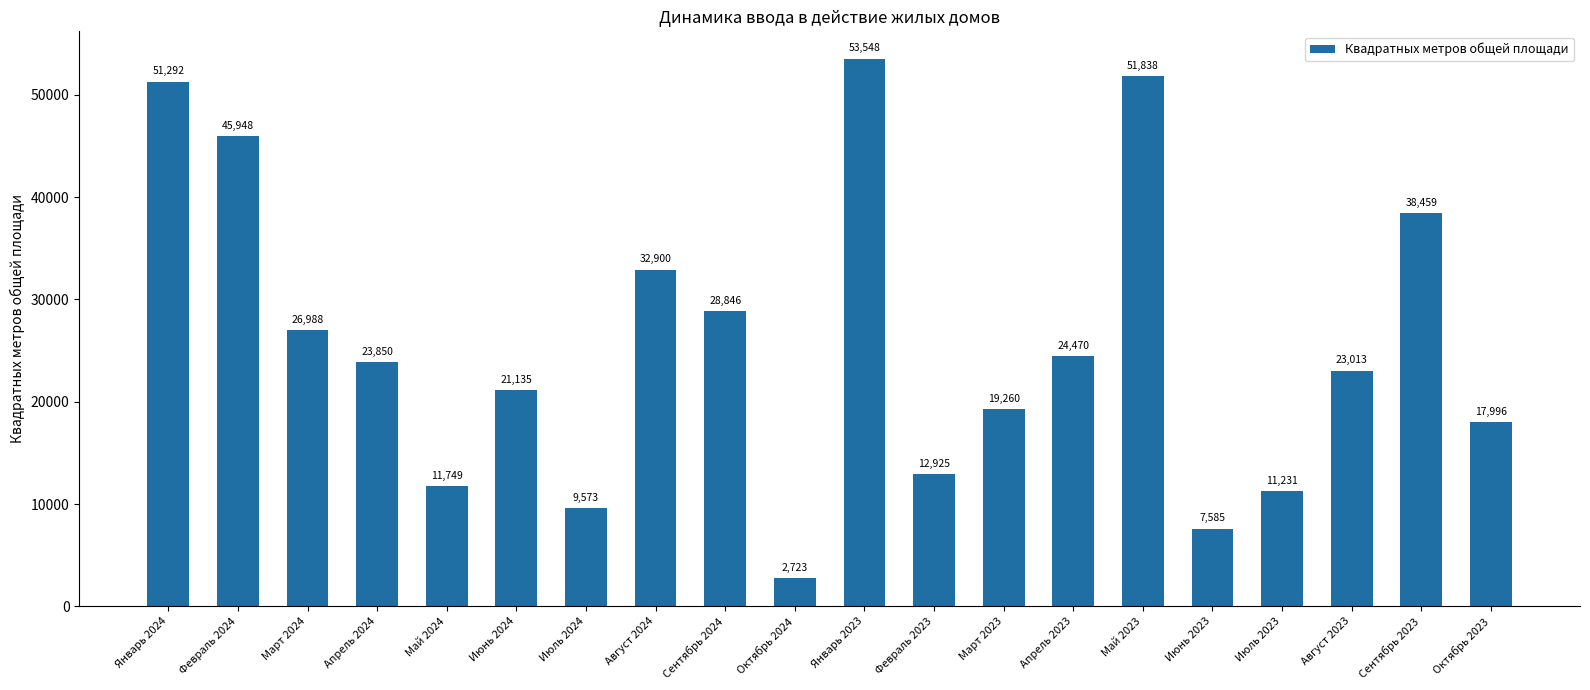

Are the bars horizontal?

No